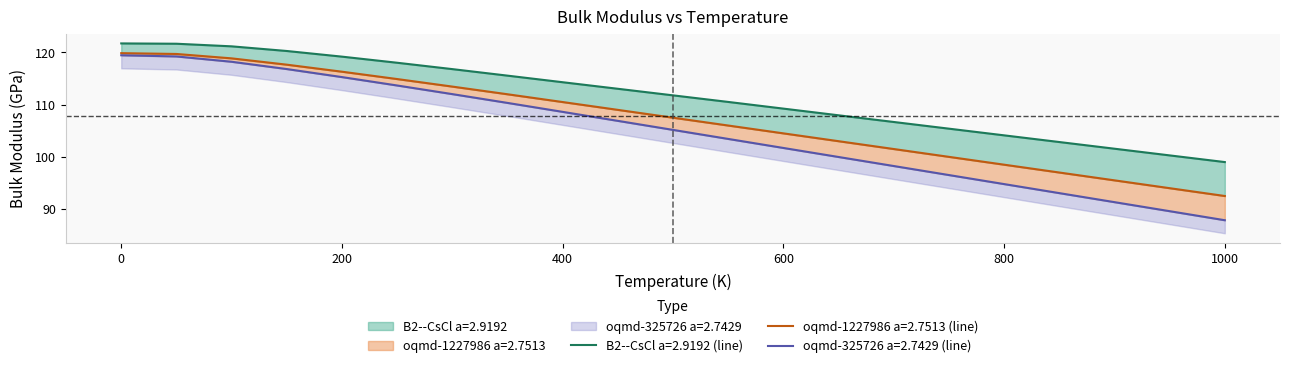

List the series in order of their overall mean, highest first.

B2--CsCl a=2.9192, oqmd-1227986 a=2.7513, oqmd-325726 a=2.7429